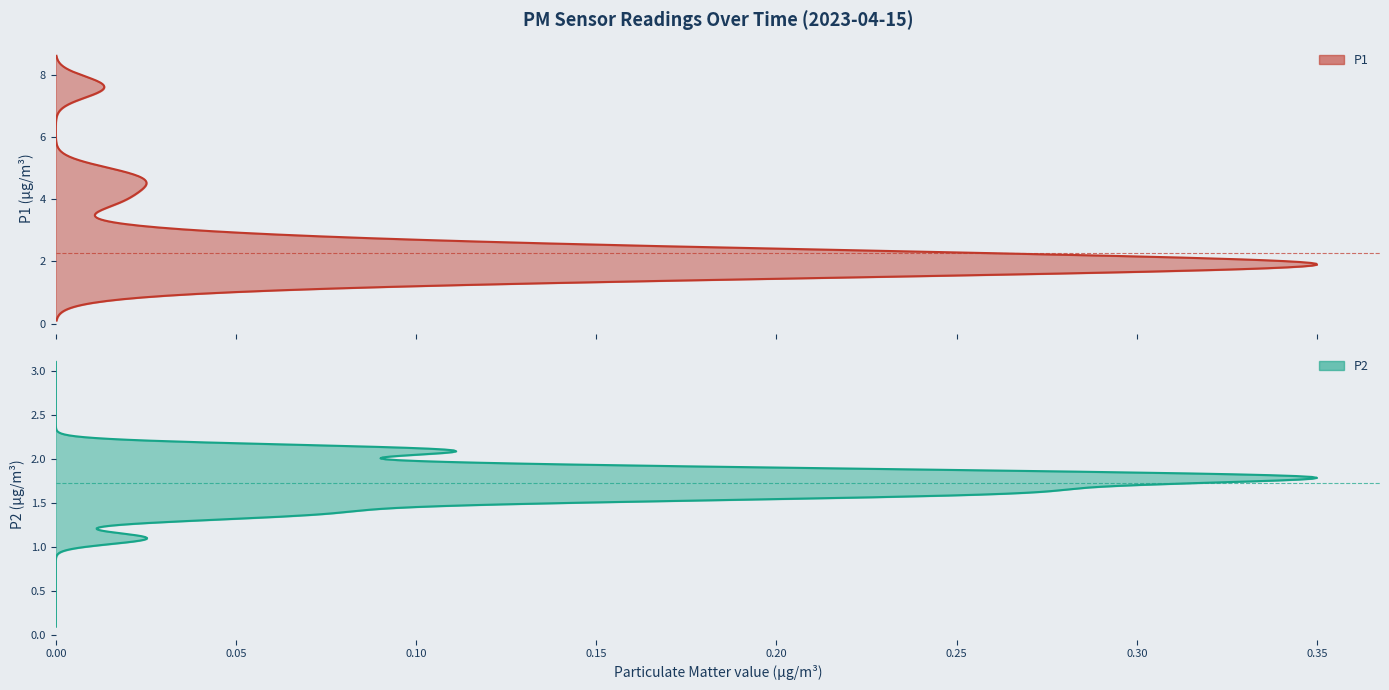

Which series has the largest total across all categories?

P1